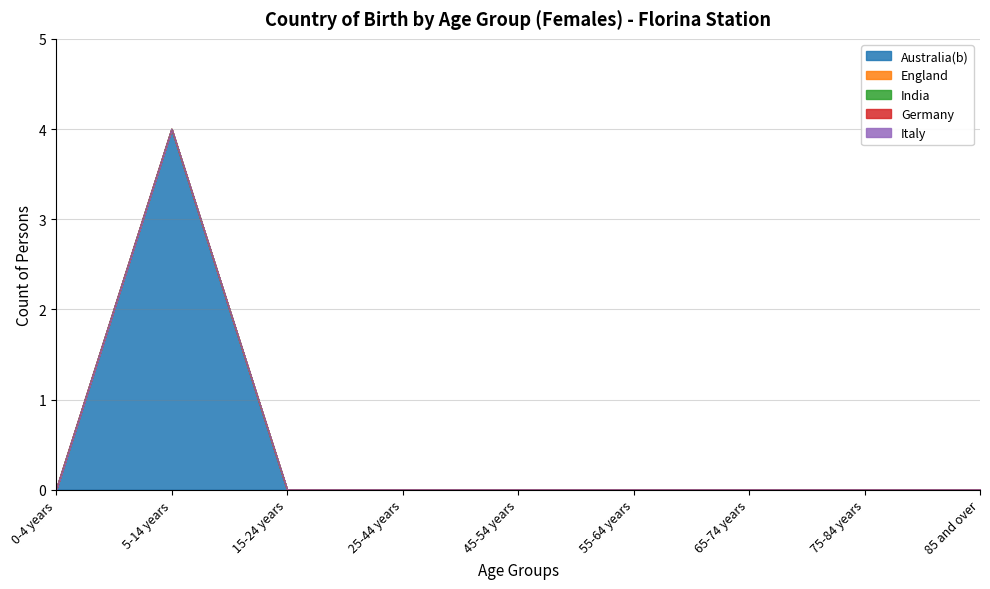

What is the greatest value displayed?

4